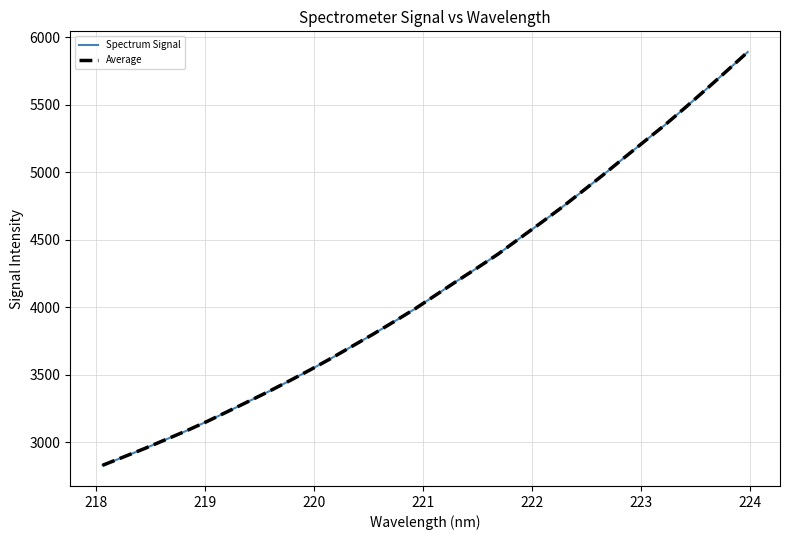

What is the maximum value for Spectrum Signal?

5889.9